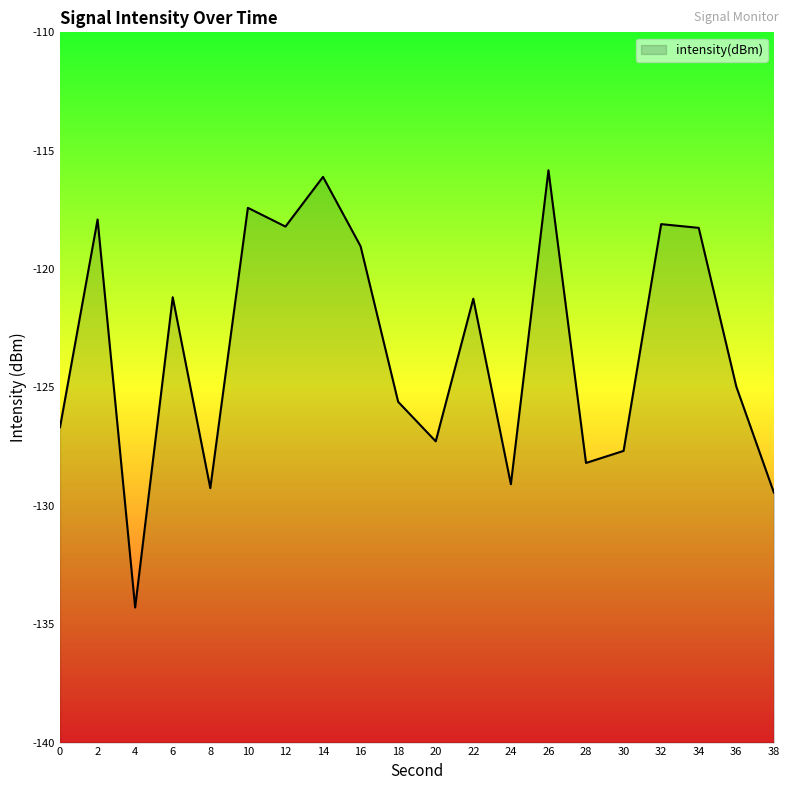

The value at 0 is -181.4. True or false?

False